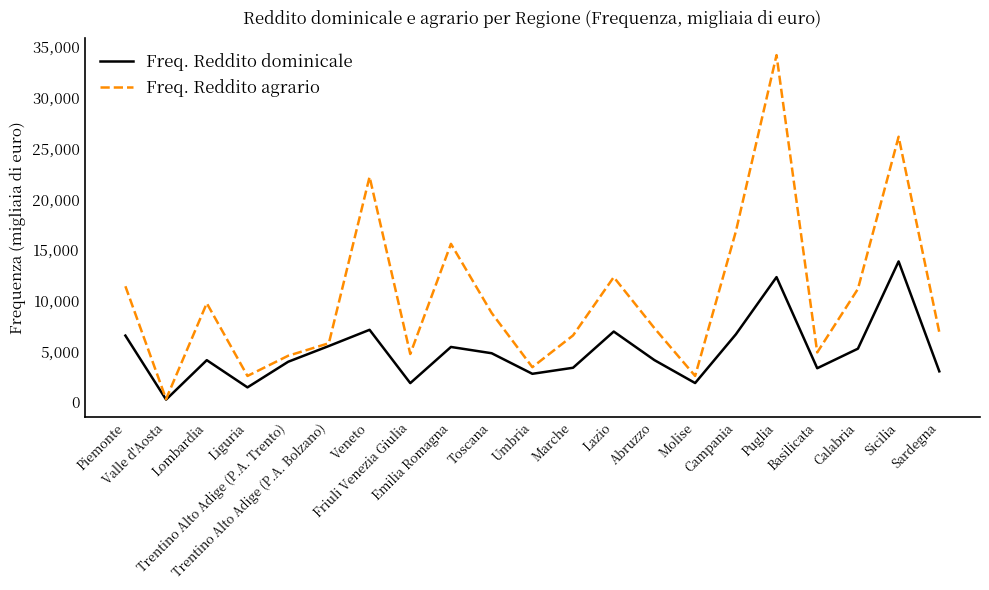

Which series has the largest total across all categories?

Freq. Reddito agrario